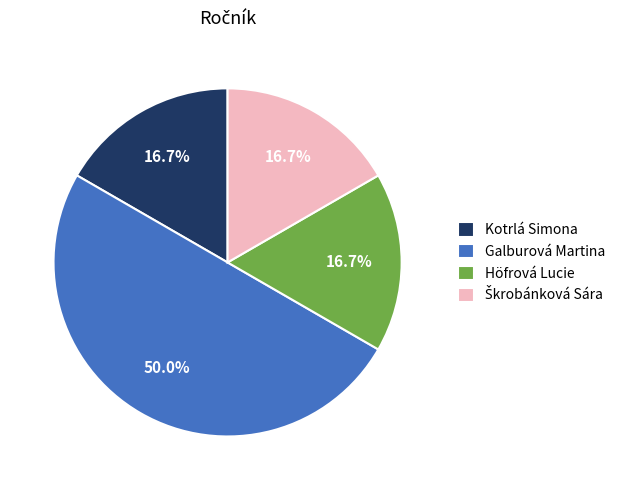

Count the number of slices in the pie.

4